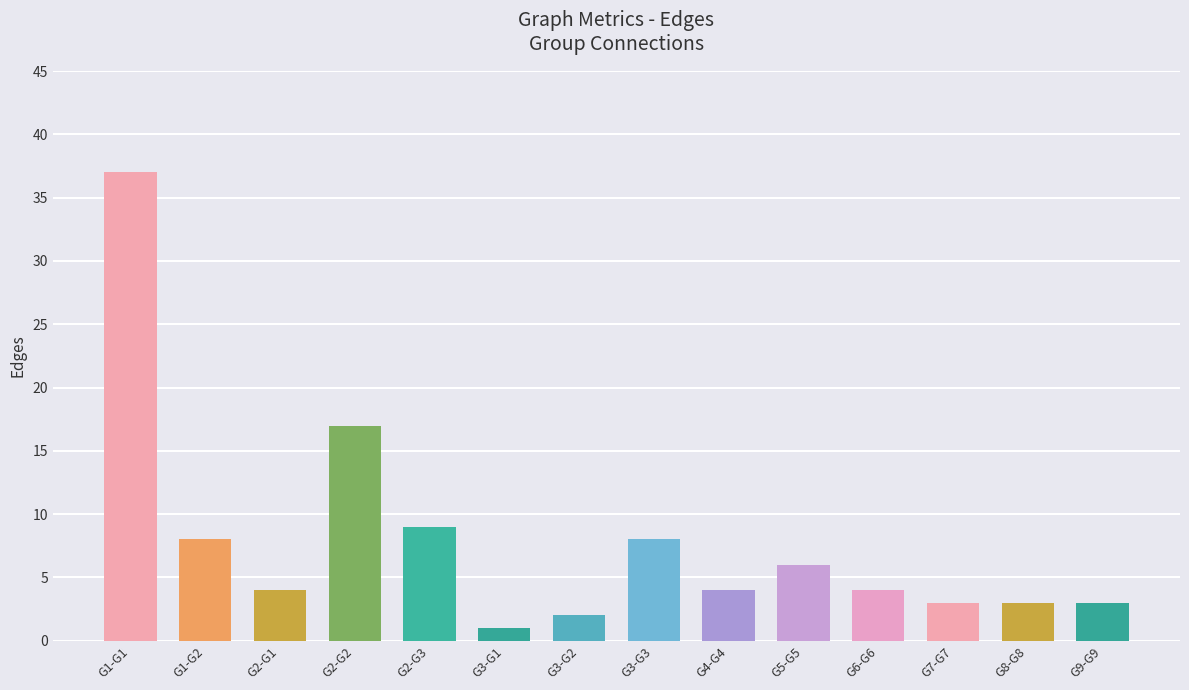

What is the difference between the maximum and minimum values?

36